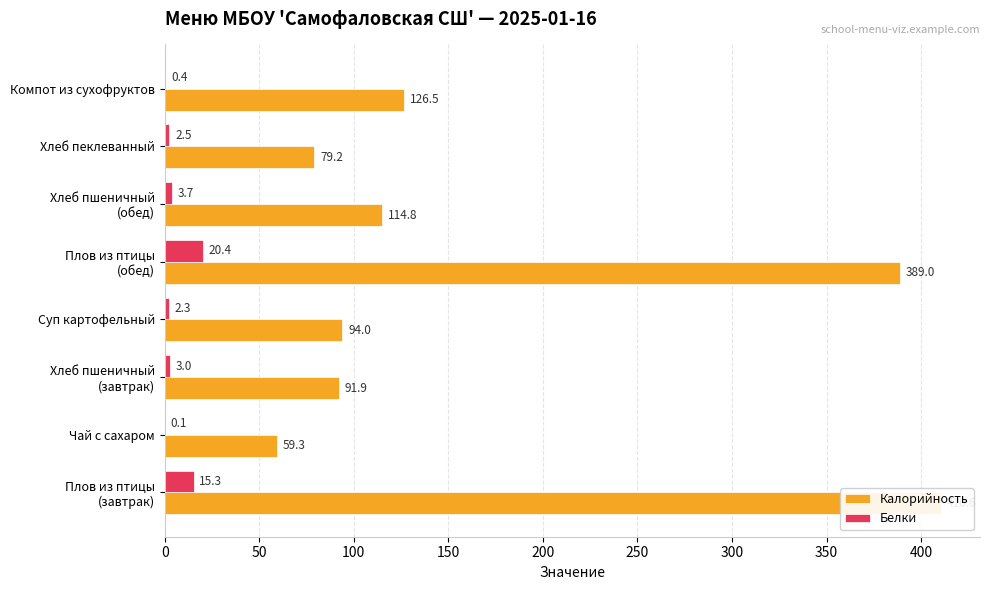

How many bars are there in total?

16